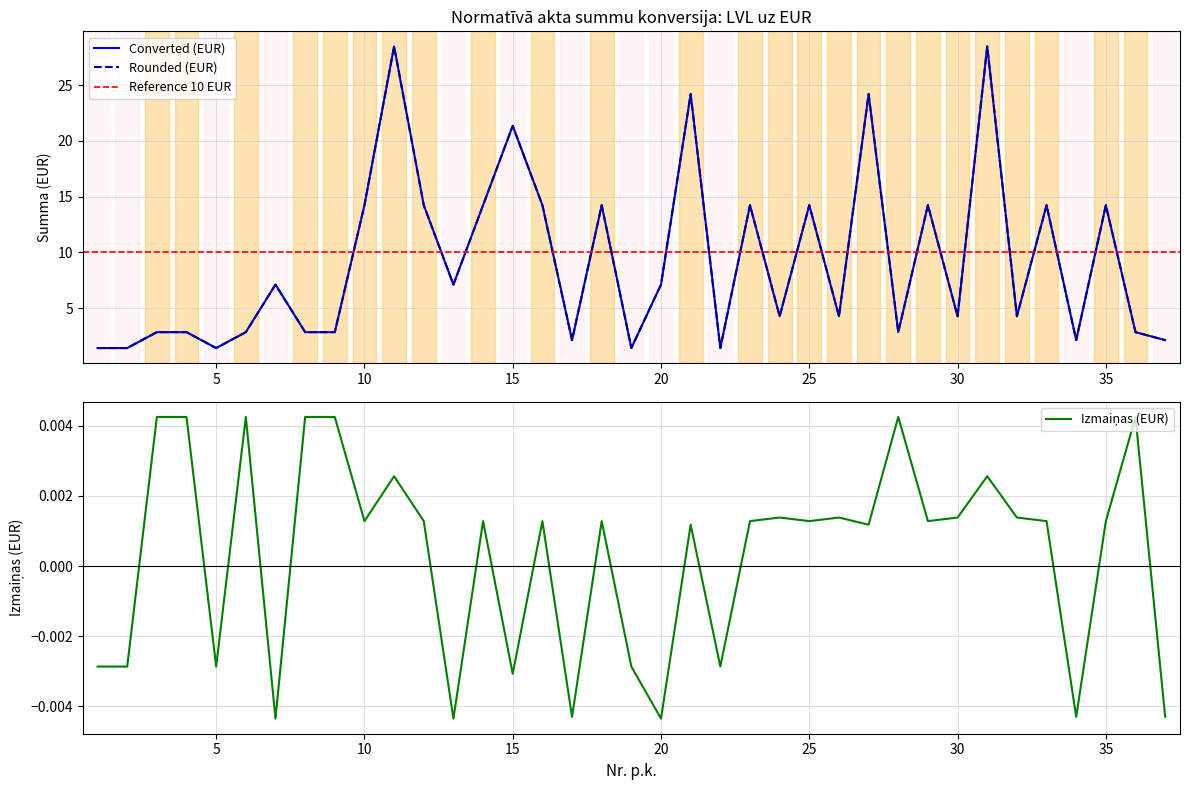

Which has a higher value, 34 or 29?

29